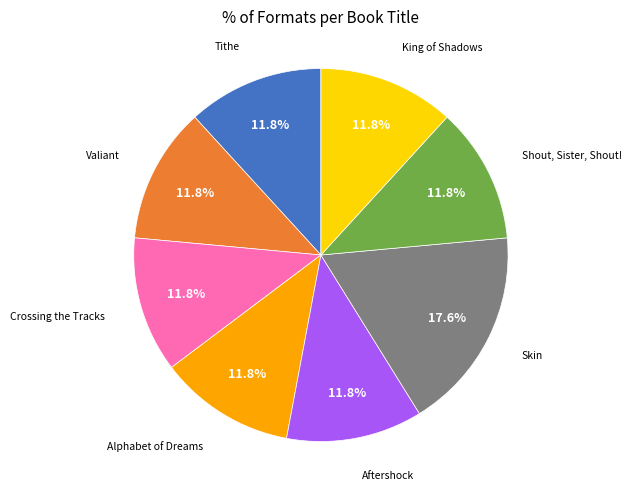

To the nearest percent, what is the average slice percentage?

12%